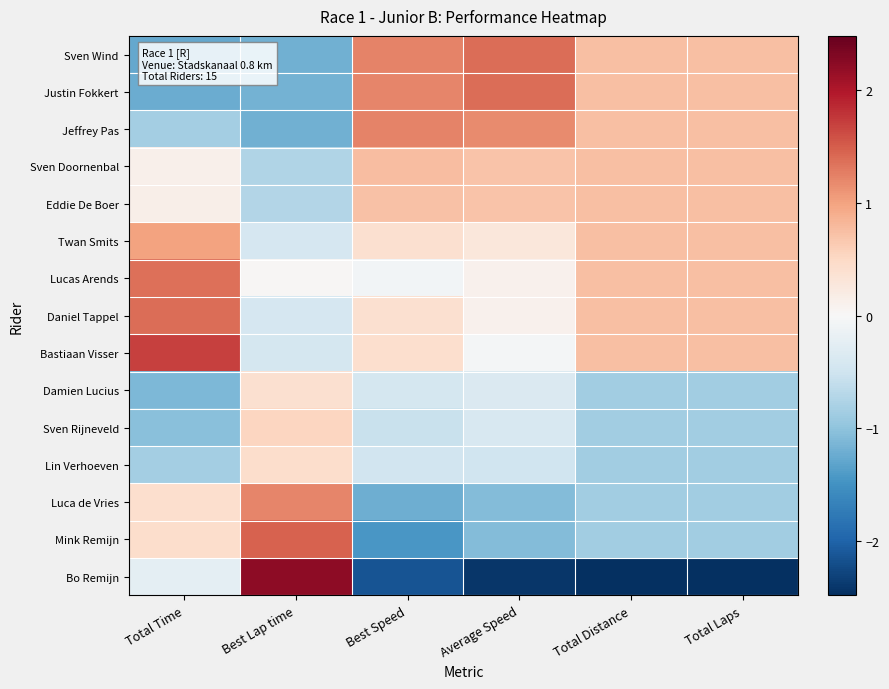

Which series has the widest spread of values?

Bo Remijn